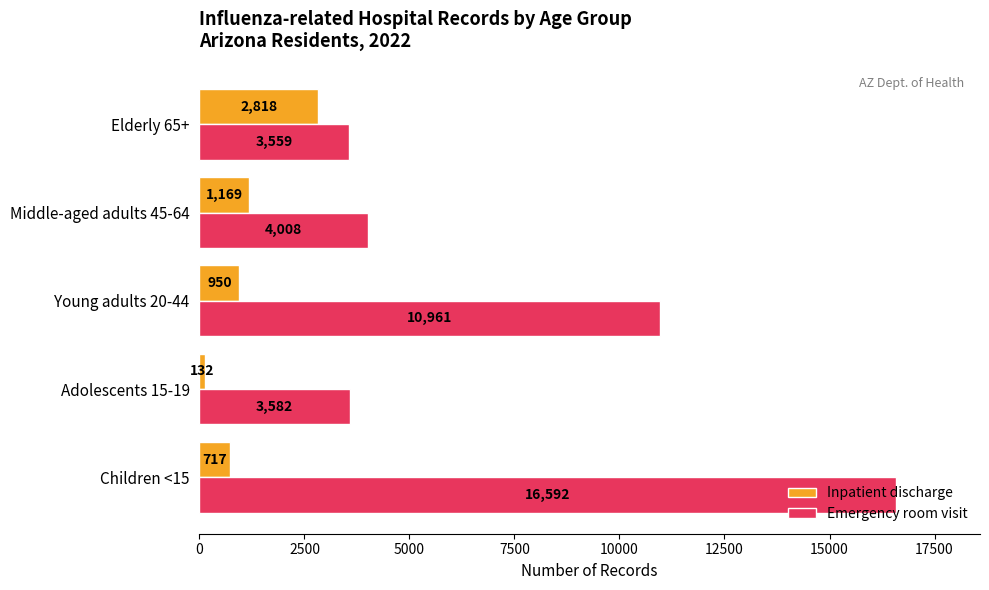

What is the difference between the maximum and minimum values in the Emergency room visit series?

13033